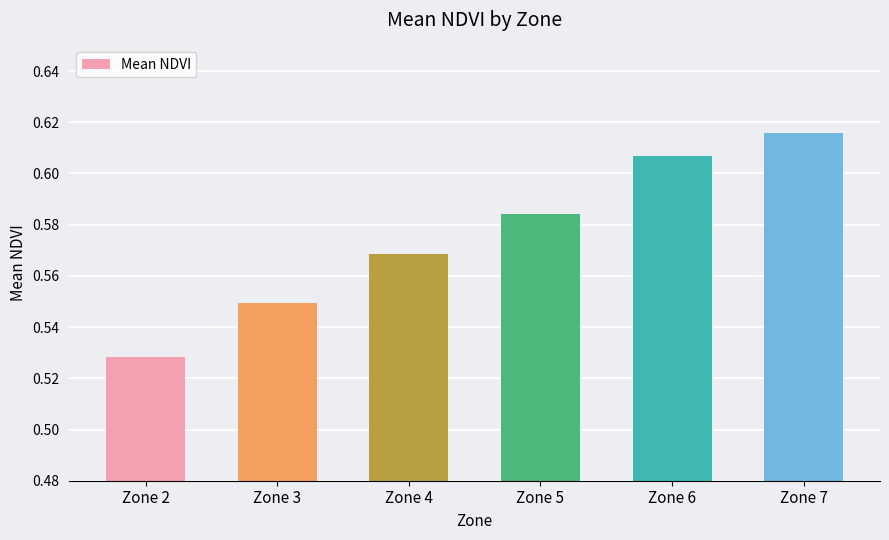

True or false: the data shows 0.9 at Zone 6.

False